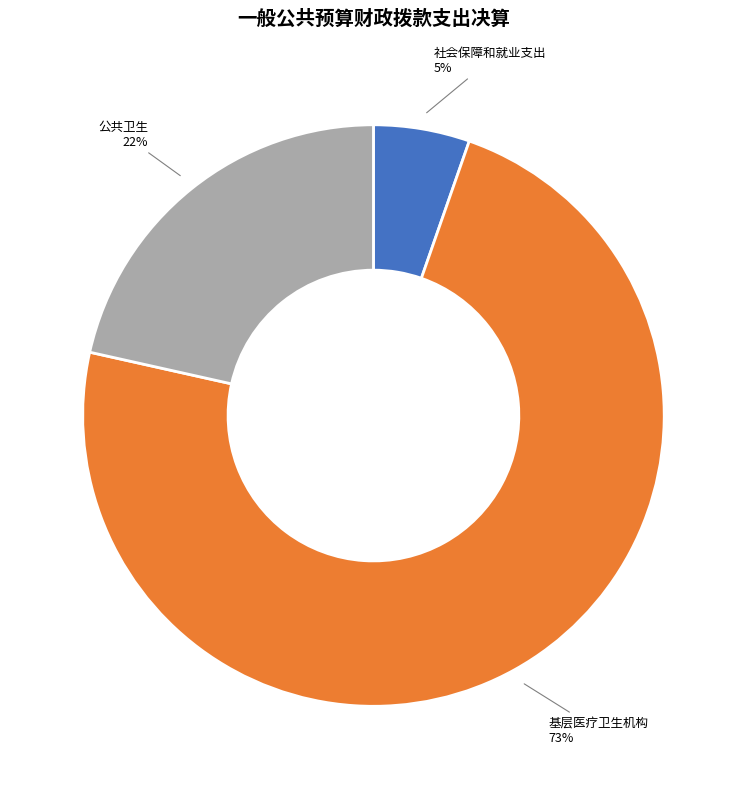

How many slices are in this pie chart?

3